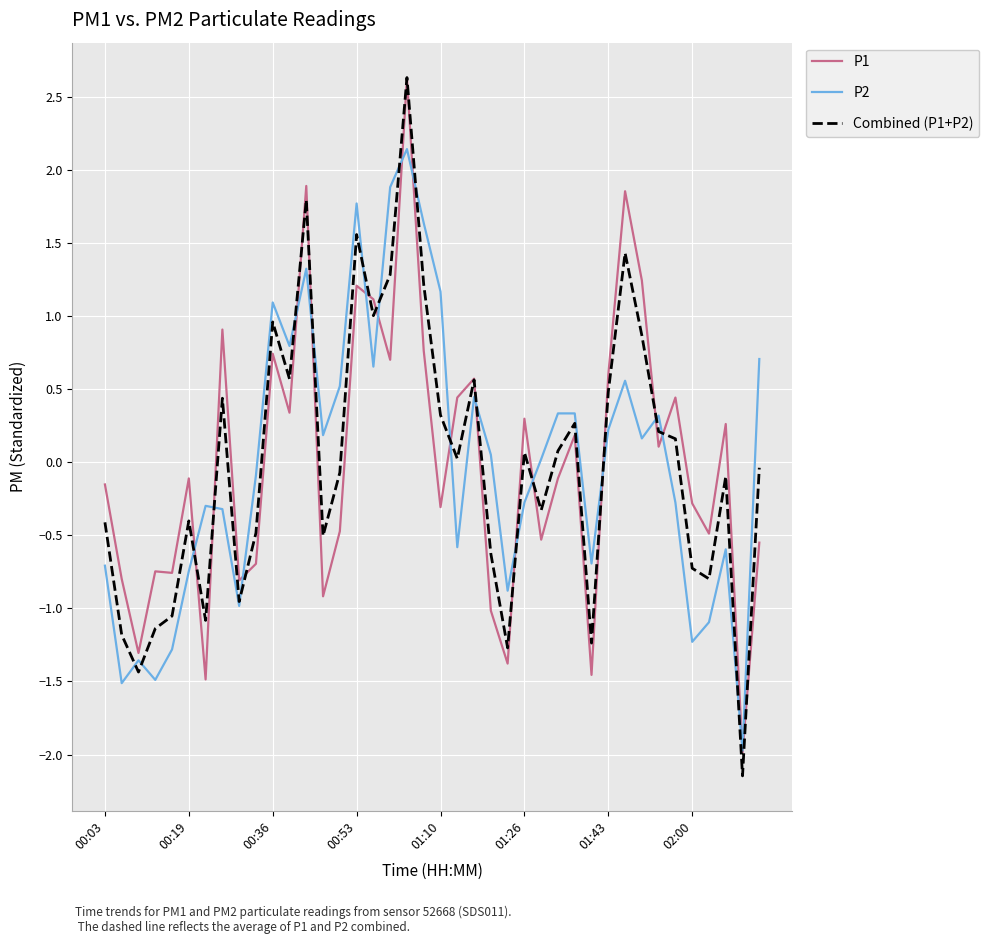

What is the maximum value shown in the chart?

2.6